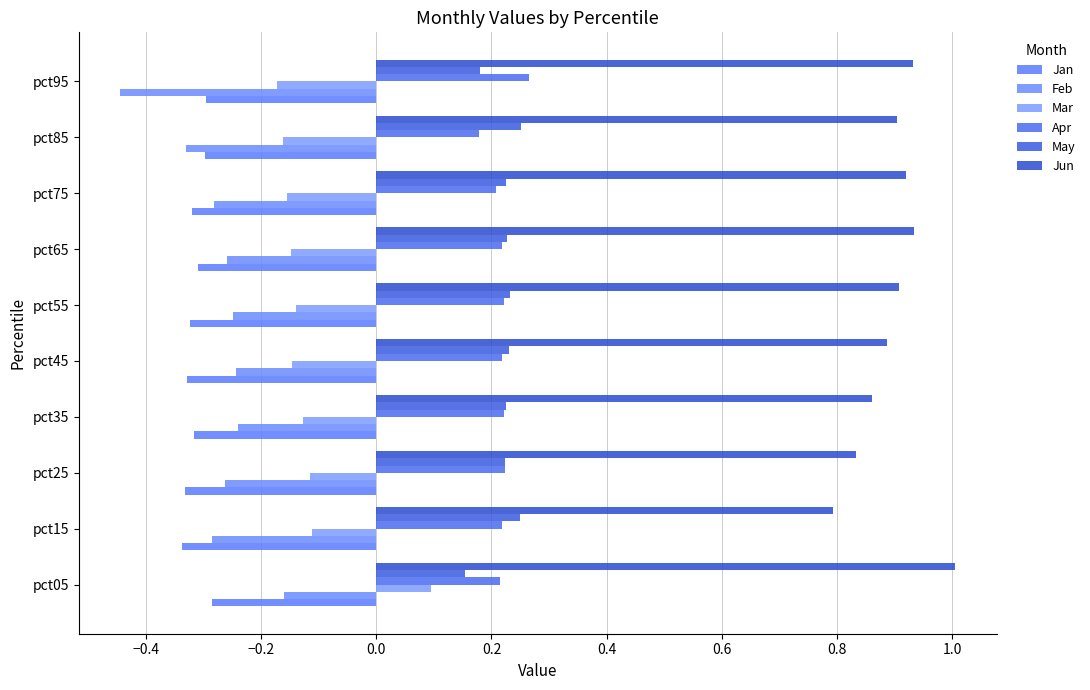

How many data points does each series have?

10